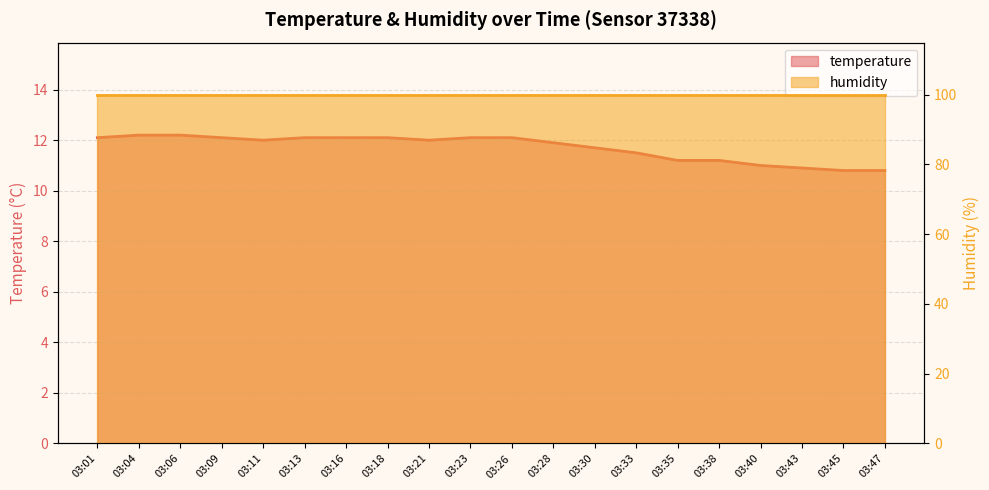

True or false: there are more than 0 points higher than both neighbors.

False